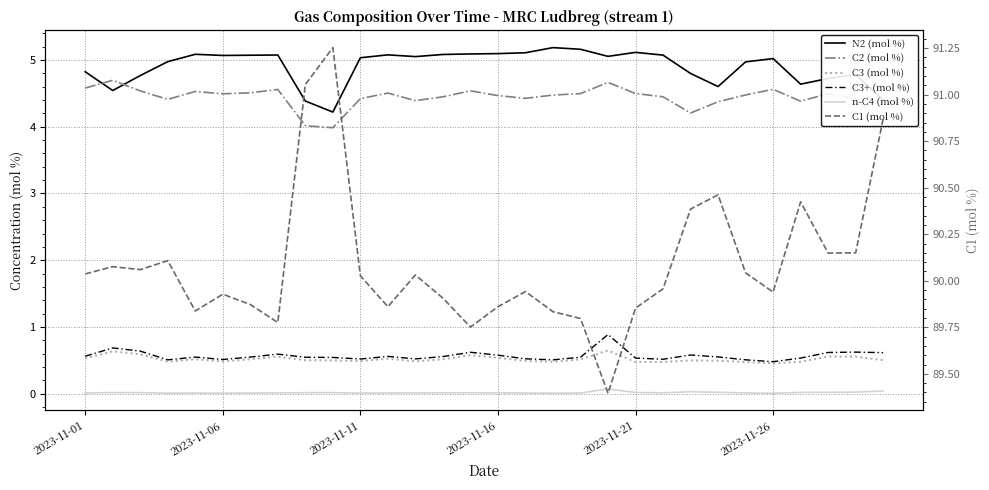

Is it true that n-C4 (mol %) equals 0.0 at 2023-11-26?

True